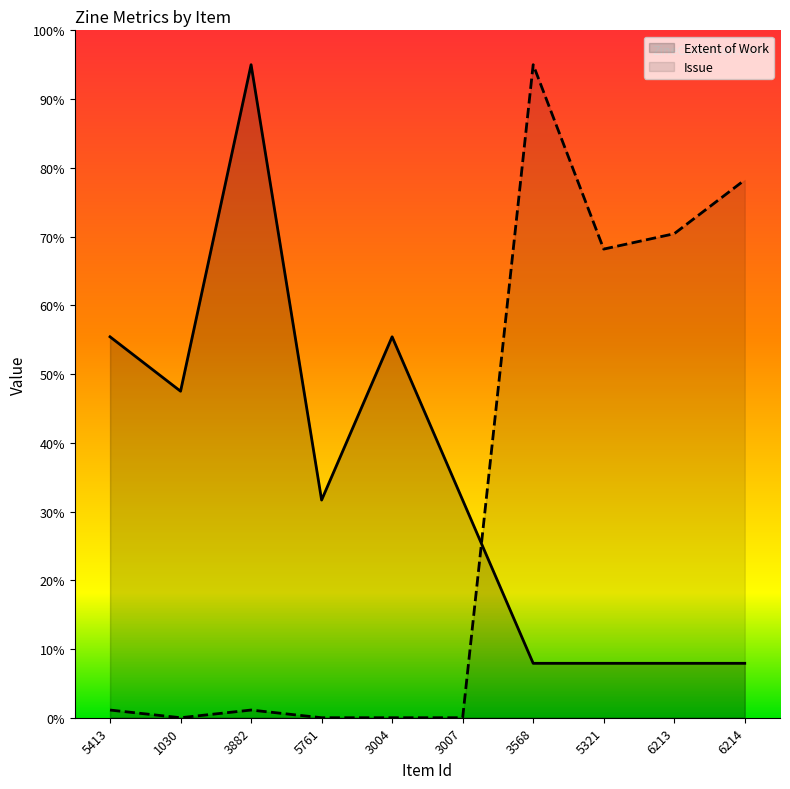

List the labels in order of Issue value, smallest first.

1030, 5761, 3004, 3007, 5413, 3882, 5321, 6213, 6214, 3568